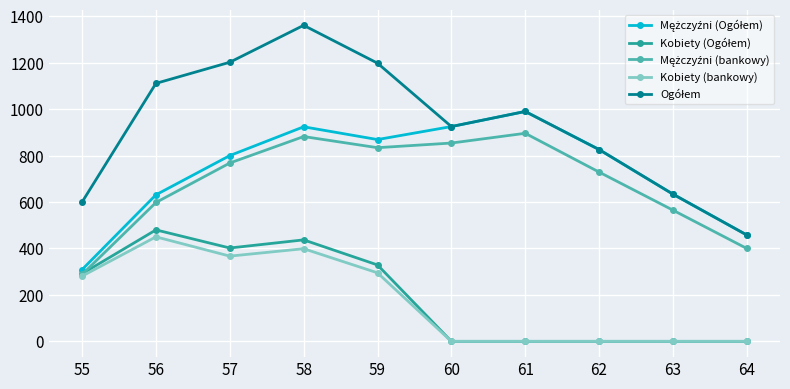

What is the difference between the highest and lowest values at 55?

319